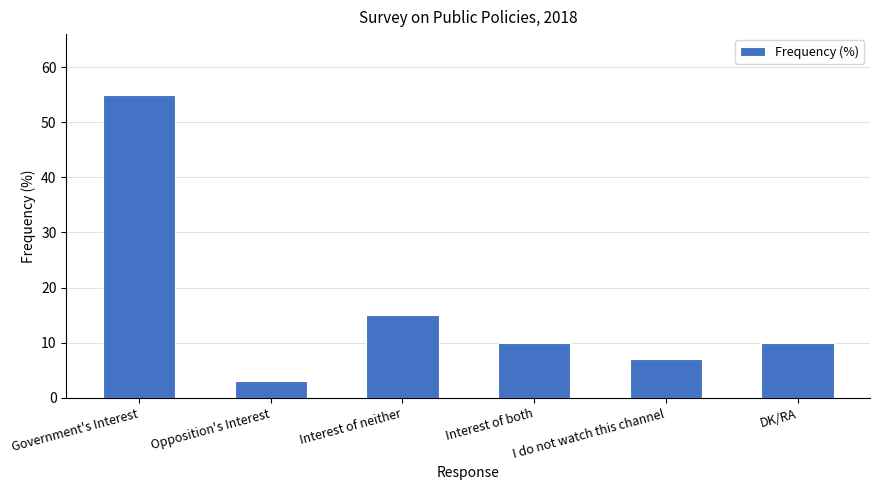

Approximately how many times larger is the value at Opposition's Interest compared to Interest of both?

0.3